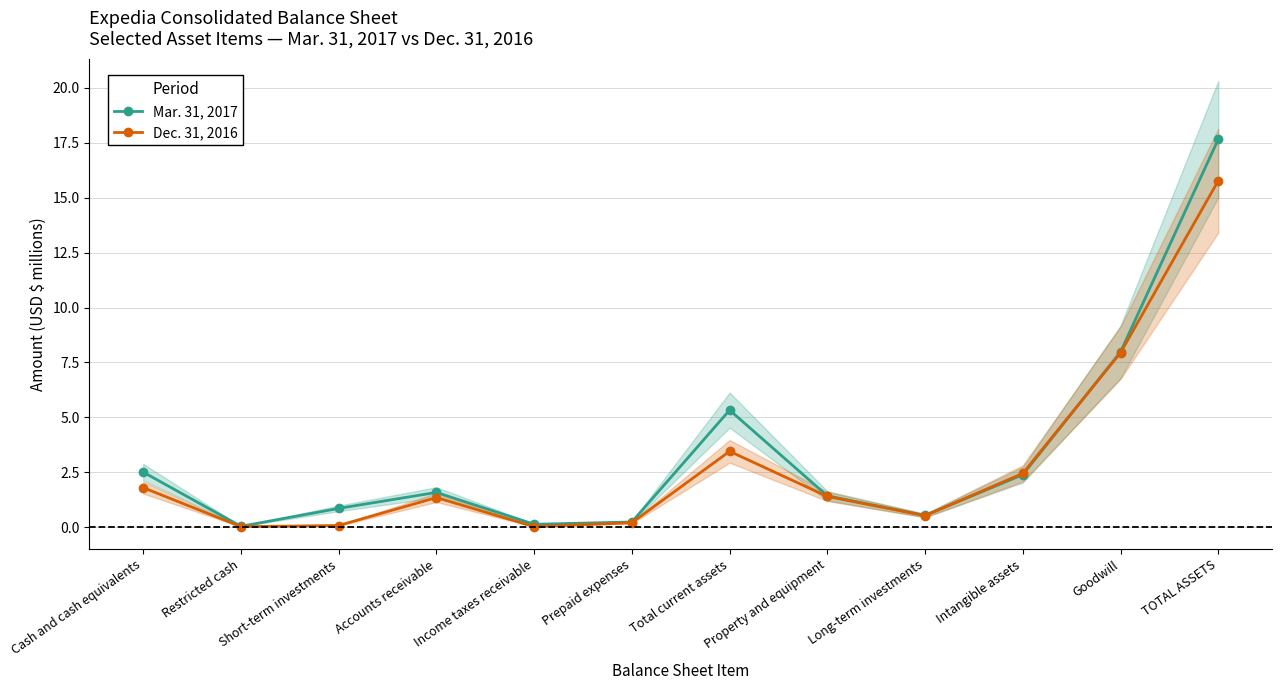

Where is the first local maximum for Dec. 31, 2016?

Accounts receivable